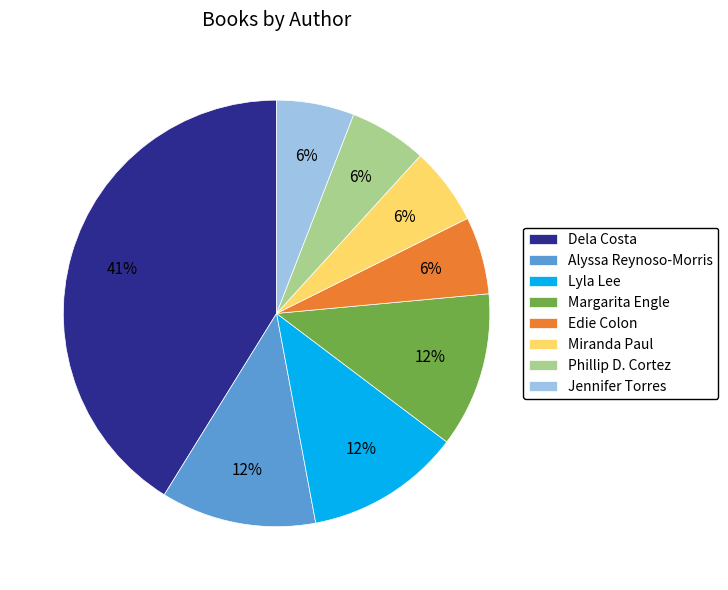

The Alyssa Reynoso-Morris slice represents 1% of the pie. True or false?

False